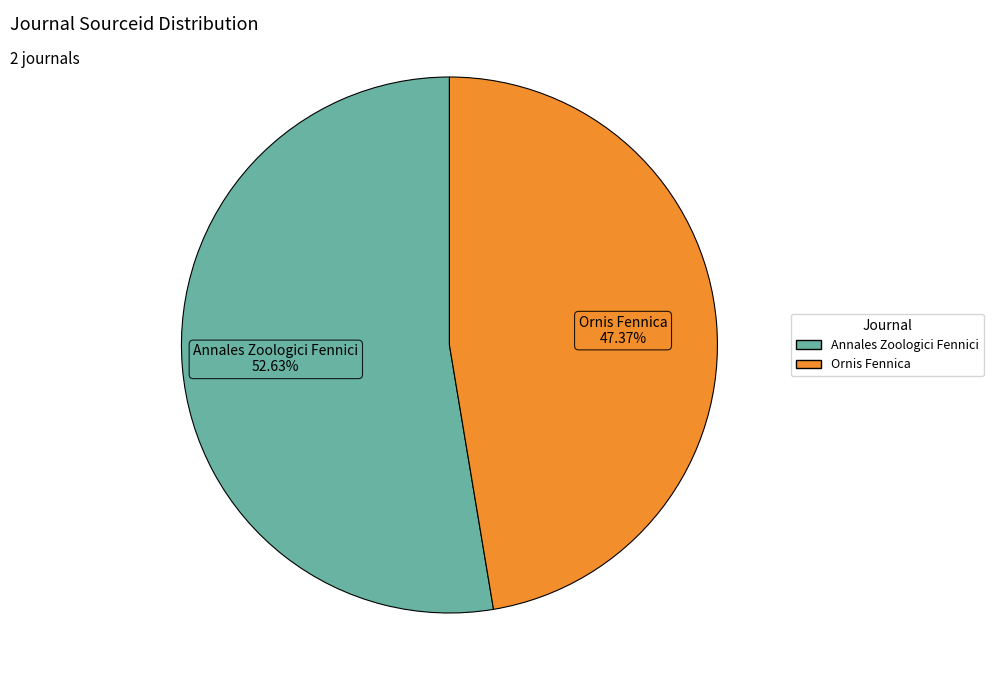

To the nearest percent, what percentage of the pie is Annales Zoologici Fennici?

53%